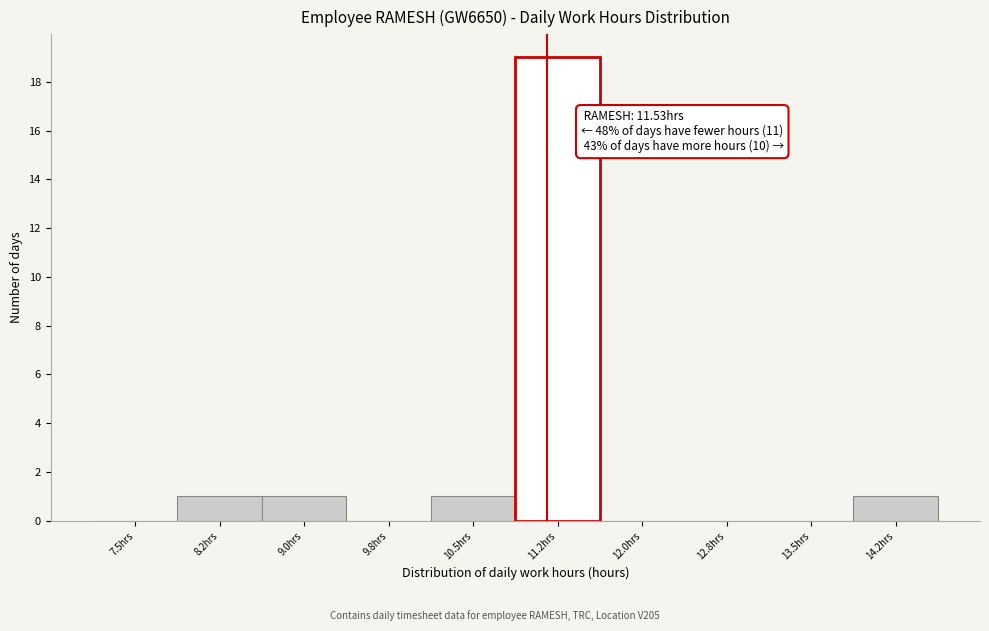

Reading left to right, extract all data points from this chart.

7.5hrs=0	8.2hrs=1	9.0hrs=1	9.8hrs=0	10.5hrs=1	11.2hrs=19	12.0hrs=0	12.8hrs=0	13.5hrs=0	14.2hrs=1